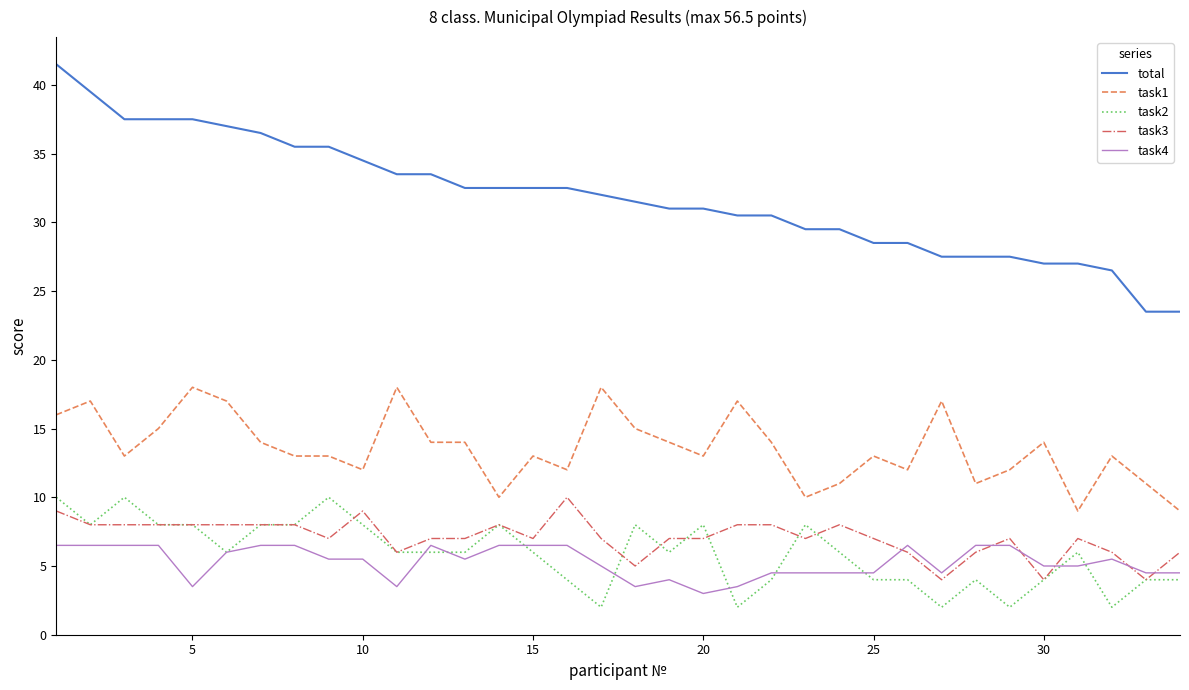

Reading left to right, transcribe all the data shown in this chart.

total: 41.5	39.5	37.5	37.5	37.5	37.0	36.5	35.5	35.5	34.5	33.5	33.5	32.5	32.5	32.5	32.5	32.0	31.5	31.0	31.0	30.5	30.5	29.5	29.5	28.5	28.5	27.5	27.5	27.5	27.0	27.0	26.5	23.5	23.5
task1: 16.0	17.0	13.0	15.0	18.0	17.0	14.0	13.0	13.0	12.0	18.0	14.0	14.0	10.0	13.0	12.0	18.0	15.0	14.0	13.0	17.0	14.0	10.0	11.0	13.0	12.0	17.0	11.0	12.0	14.0	9.0	13.0	11.0	9.0
task2: 10.0	8.0	10.0	8.0	8.0	6.0	8.0	8.0	10.0	8.0	6.0	6.0	6.0	8.0	6.0	4.0	2.0	8.0	6.0	8.0	2.0	4.0	8.0	6.0	4.0	4.0	2.0	4.0	2.0	4.0	6.0	2.0	4.0	4.0
task3: 9.0	8.0	8.0	8.0	8.0	8.0	8.0	8.0	7.0	9.0	6.0	7.0	7.0	8.0	7.0	10.0	7.0	5.0	7.0	7.0	8.0	8.0	7.0	8.0	7.0	6.0	4.0	6.0	7.0	4.0	7.0	6.0	4.0	6.0
task4: 6.5	6.5	6.5	6.5	3.5	6.0	6.5	6.5	5.5	5.5	3.5	6.5	5.5	6.5	6.5	6.5	5.0	3.5	4.0	3.0	3.5	4.5	4.5	4.5	4.5	6.5	4.5	6.5	6.5	5.0	5.0	5.5	4.5	4.5